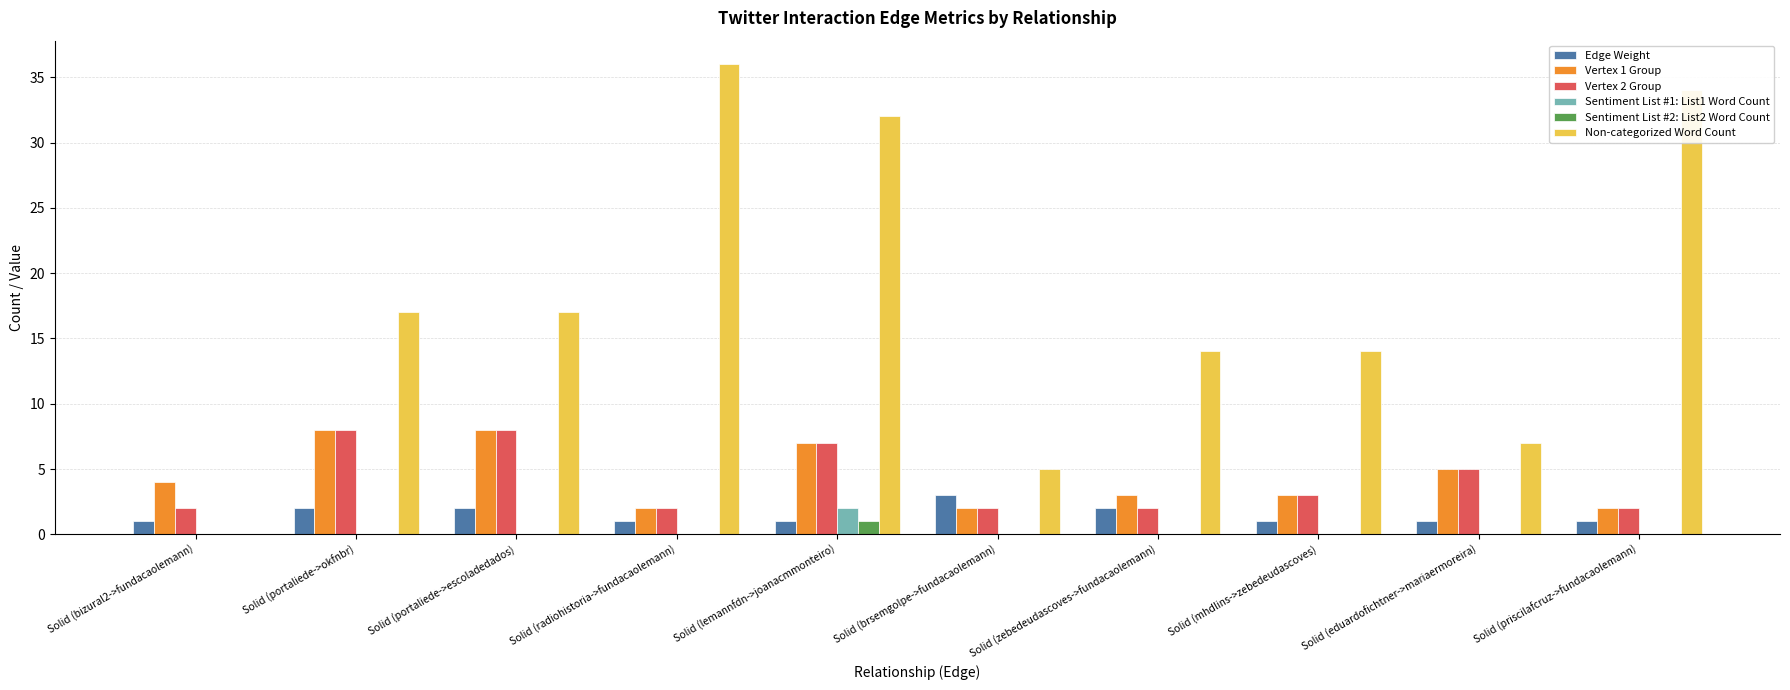

What is the total value across all series at Solid (eduardofichtner->mariaermoreira)?

18